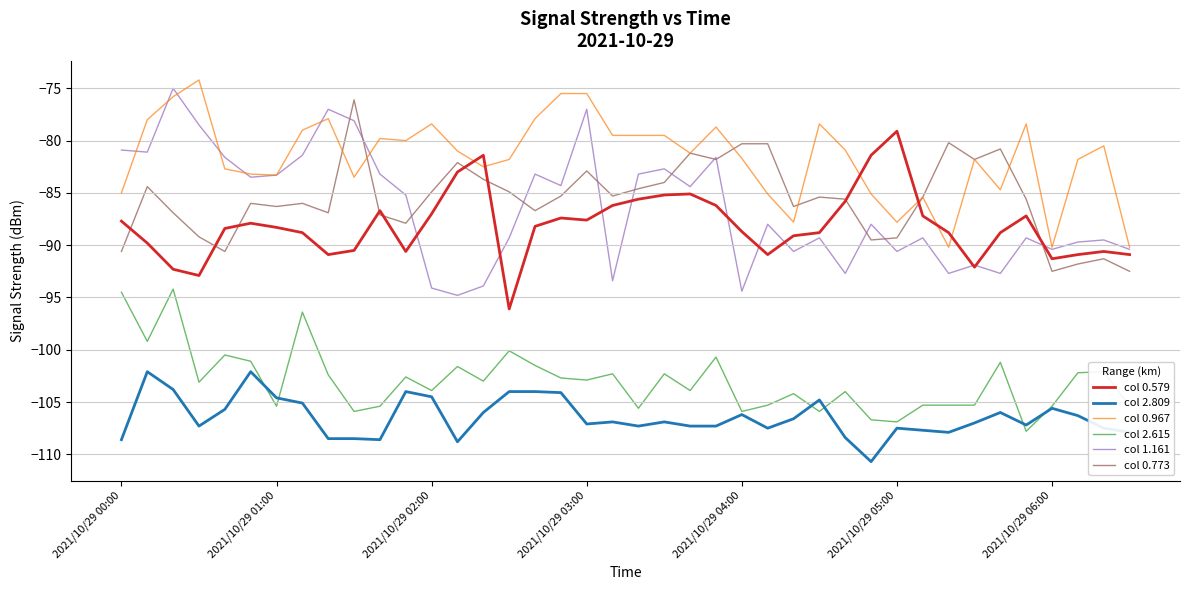

Which series has the largest total across all categories?

col 0.967